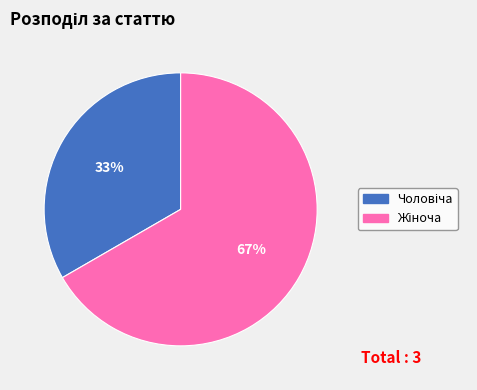

To the nearest percent, what is the average slice percentage?

50%